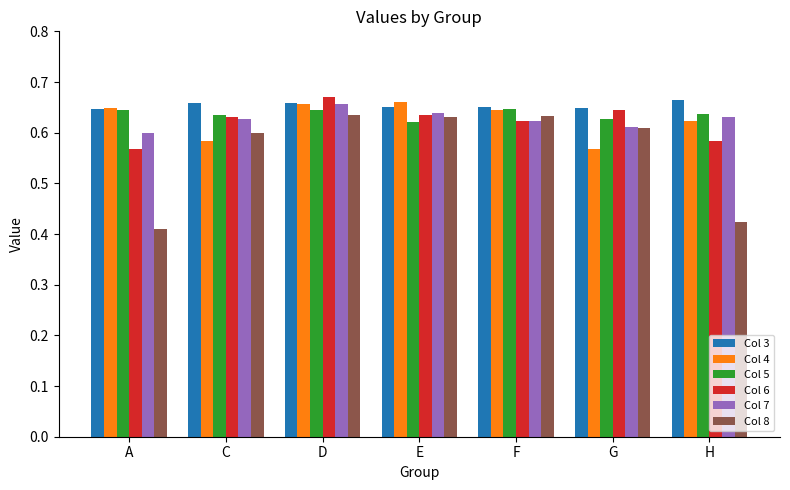

What position from the right is G?

2